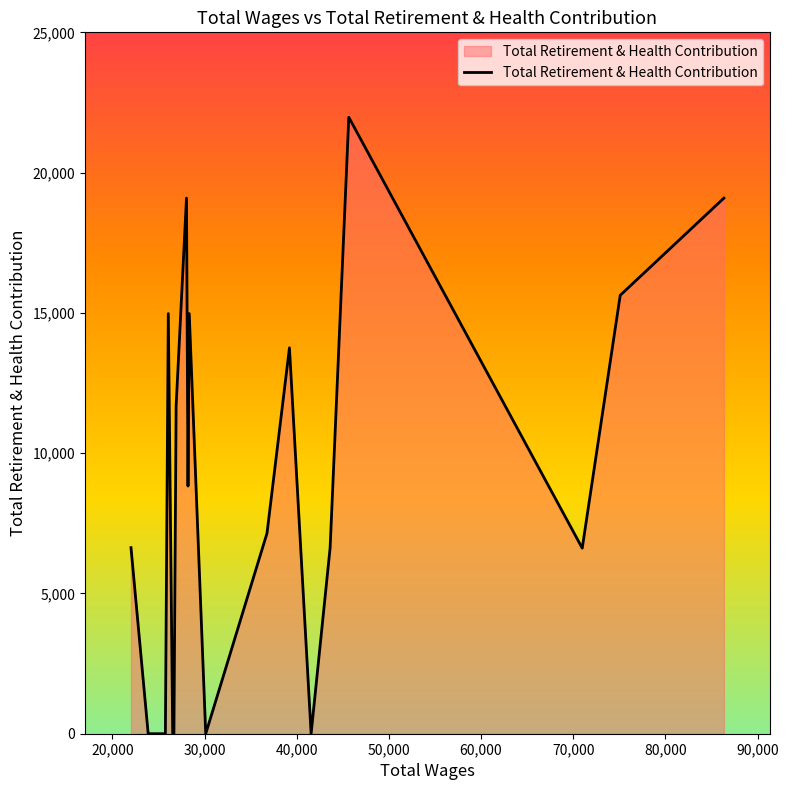

What is the difference between the maximum and minimum values?

21973